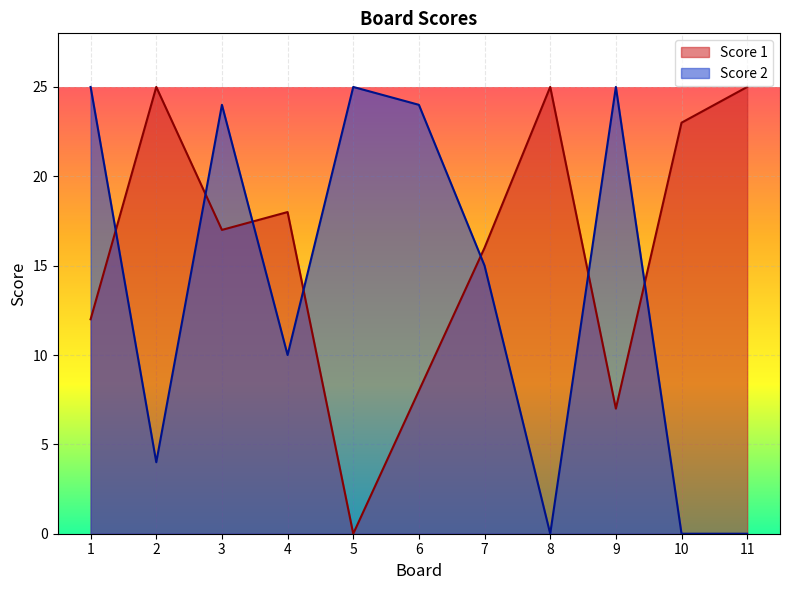

True or false: Score 1 and Score 2 intersect in this chart.

True